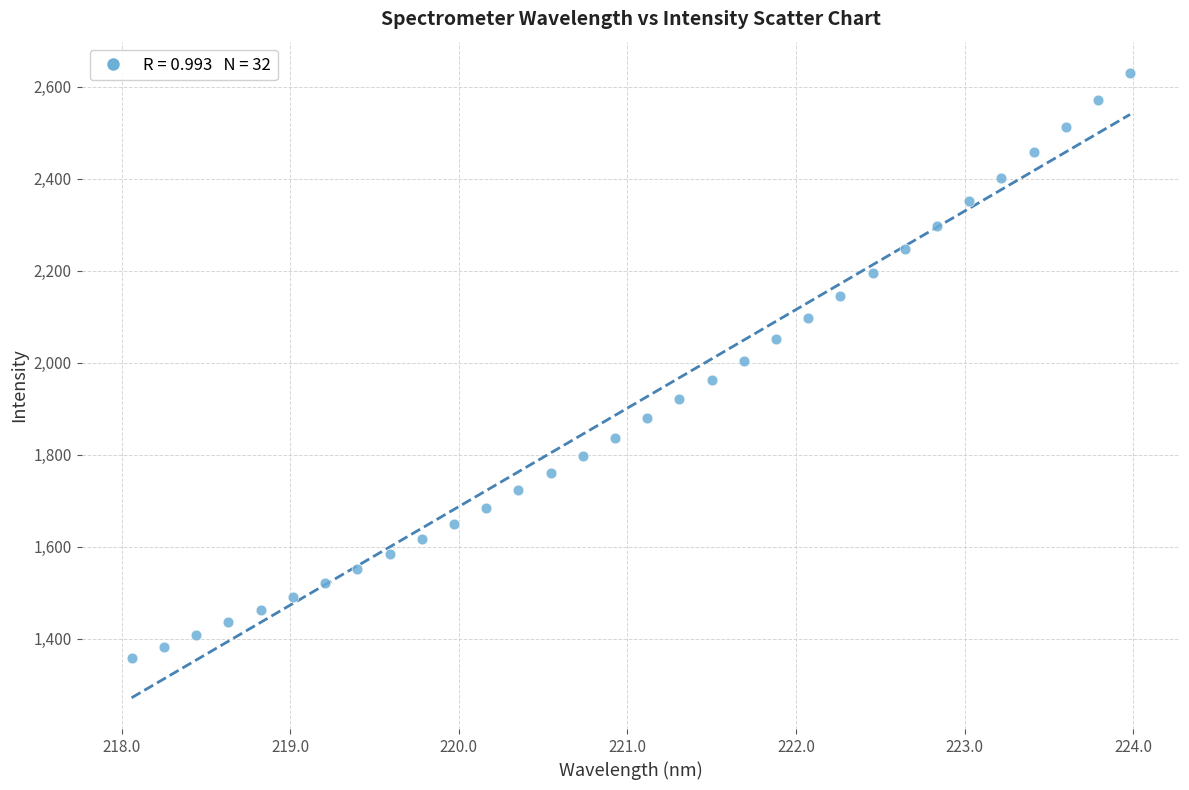

What is the range of X values (max minus min)?

5.9